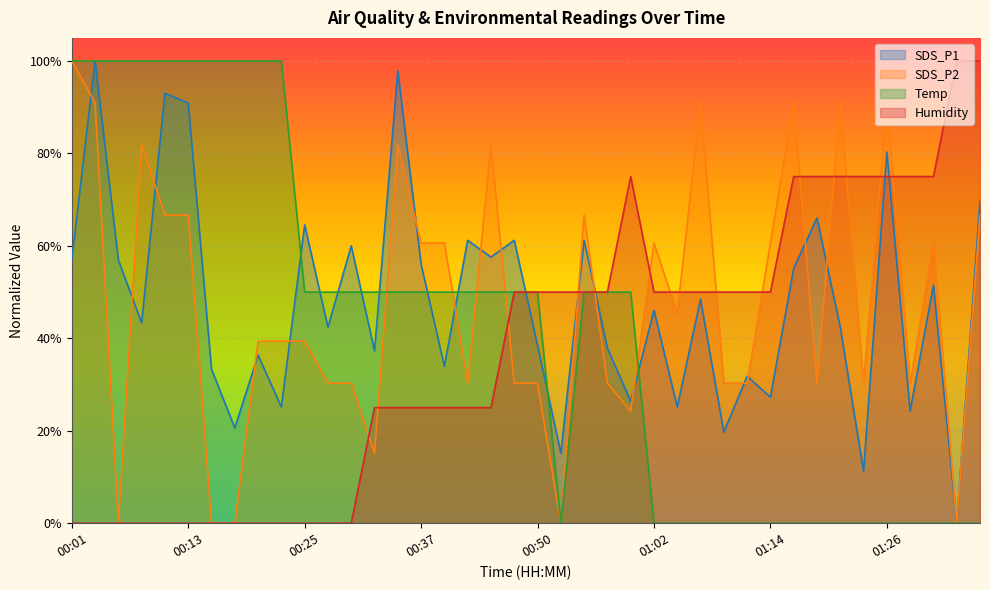

How many interior local peaks does the Humidity series have?

1